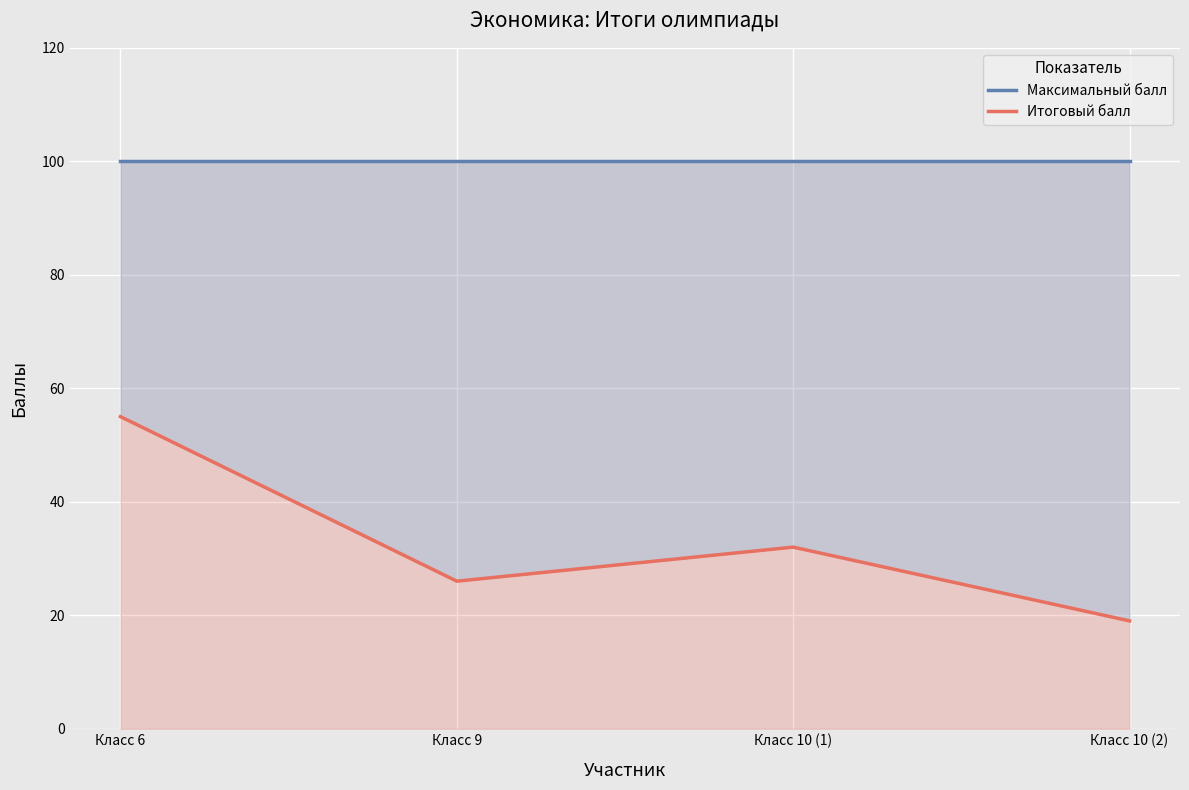

True or false: Максимальный балл and Итоговый балл cross at least once.

False